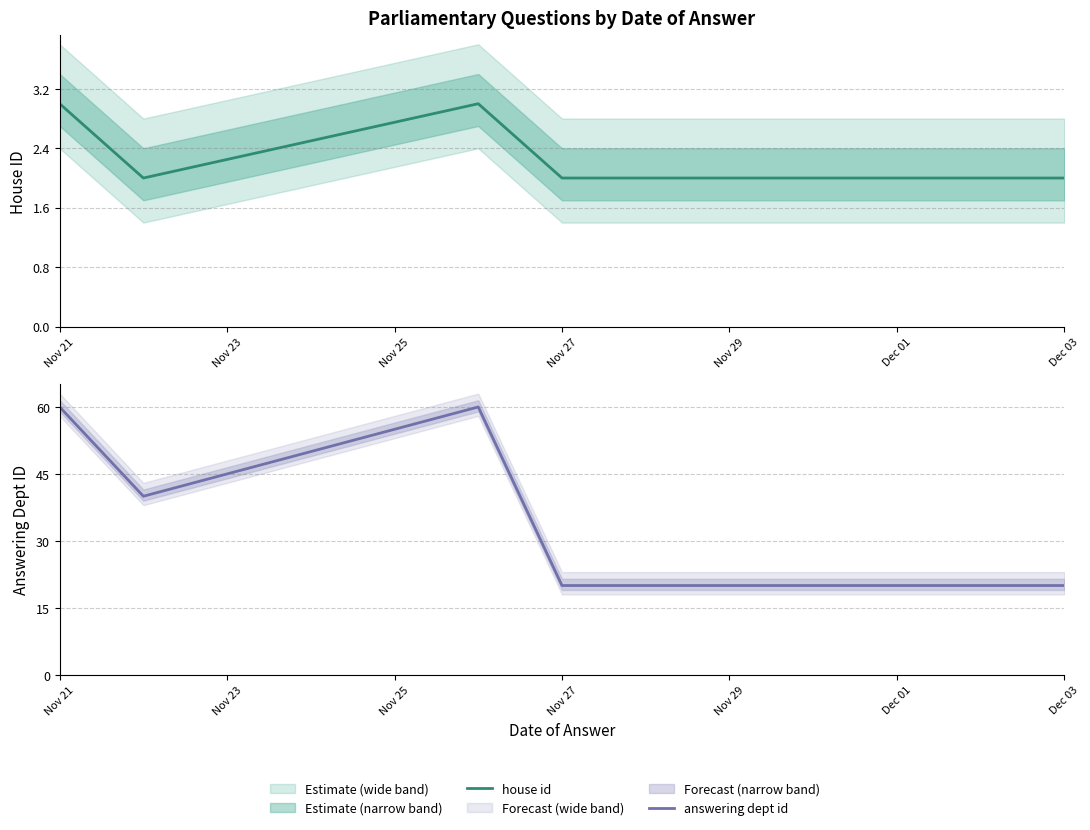

What is the approximate value of answering dept id at Nov 27, to the nearest 10?

20